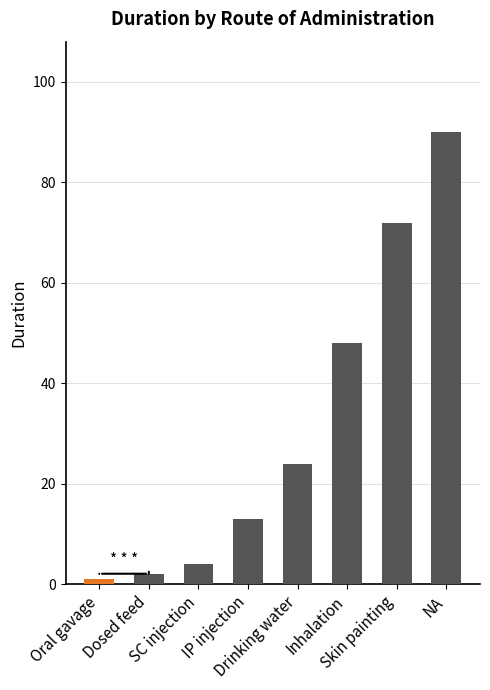

Reading left to right, what are all the values shown in this chart?

Oral gavage=1	Dosed feed=2	SC injection=4	IP injection=13	Drinking water=24	Inhalation=48	Skin painting=72	NA=90